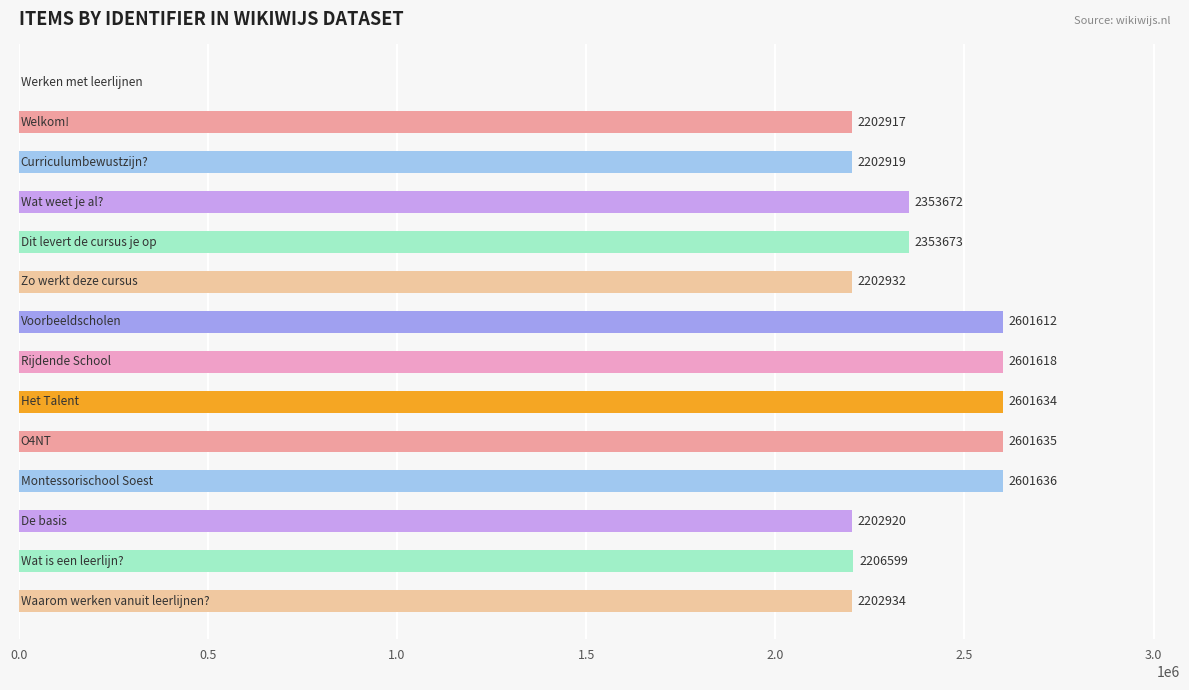

What is the greatest value displayed?

2601636